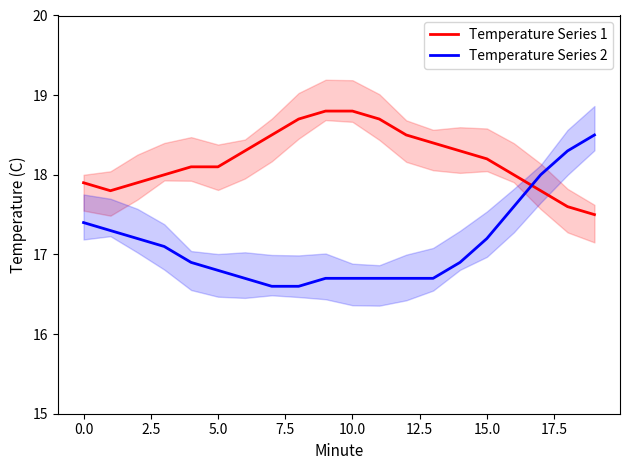

What is the sum of all Temperature Series 1 values?

363.9